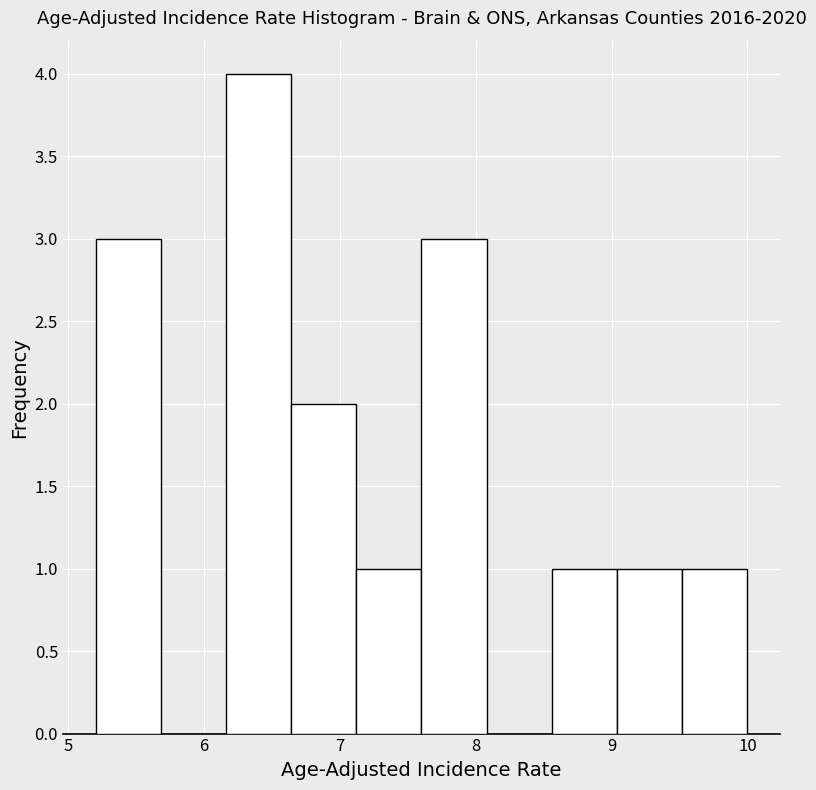

Reading left to right, transcribe this chart: for each bar, give the range it covers on the x-axis and its height. Neither the bar edges nor the heights are printed on the chart, so give them approximately, as read against the axes.

5.20 to 5.68: 3
5.68 to 6.16: 0
6.16 to 6.64: 4
6.64 to 7.12: 2
7.12 to 7.60: 1
7.60 to 8.08: 3
8.08 to 8.56: 0
8.56 to 9.04: 1
9.04 to 9.52: 1
9.52 to 10.00: 1